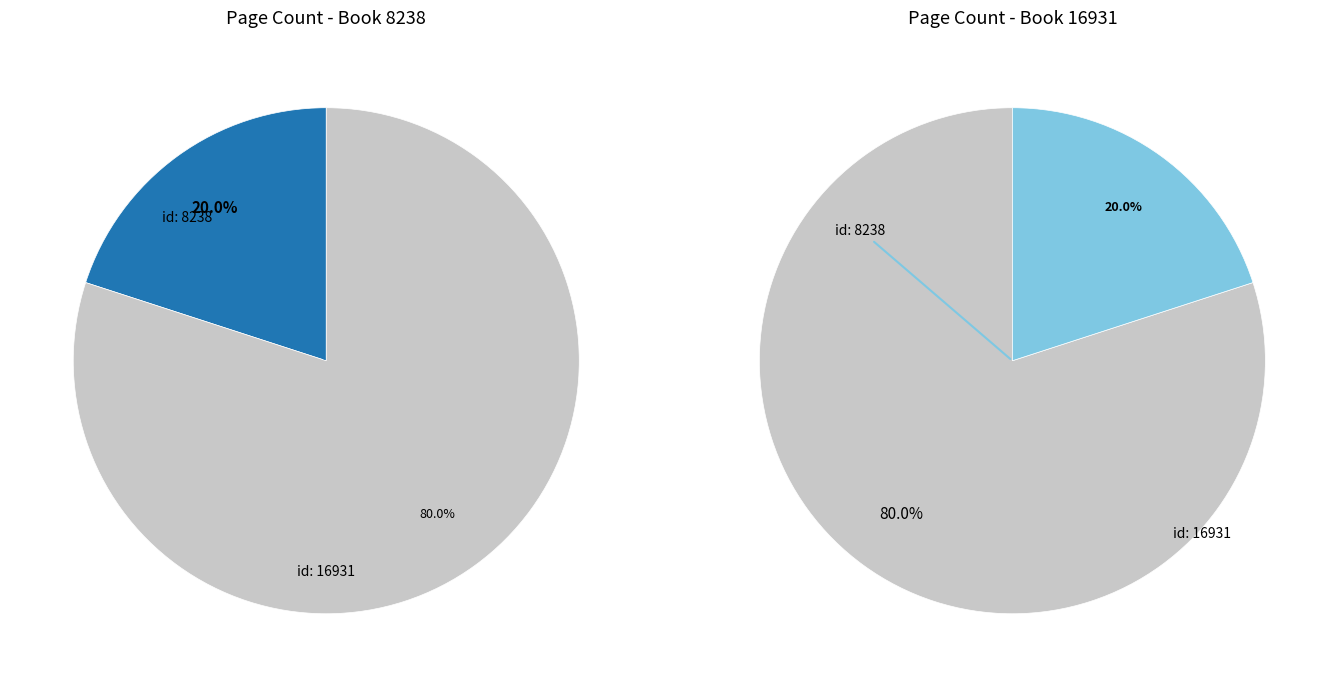

How many segments does this pie chart have?

2